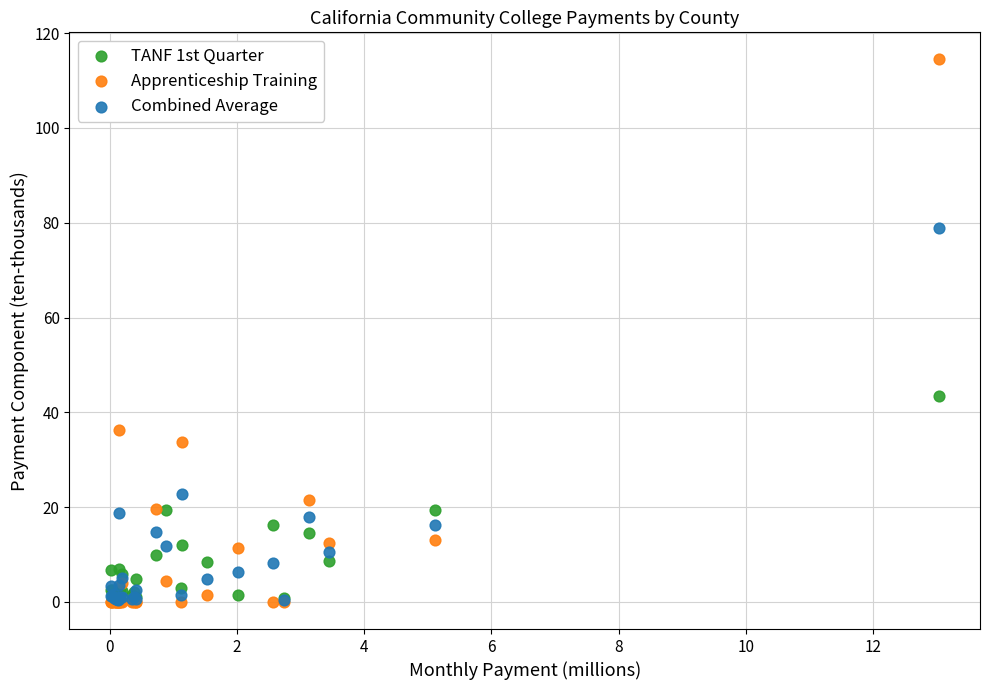

Which series contains the highest Y value?

Apprenticeship Training